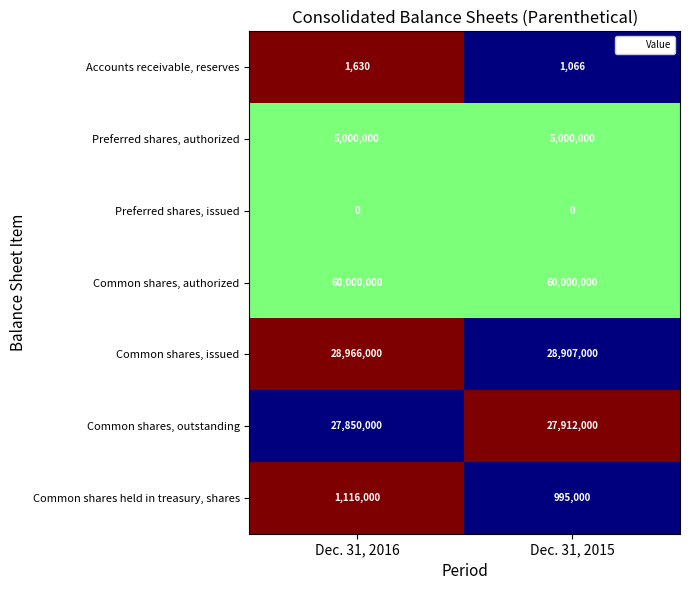

How many data points does each series have?

2